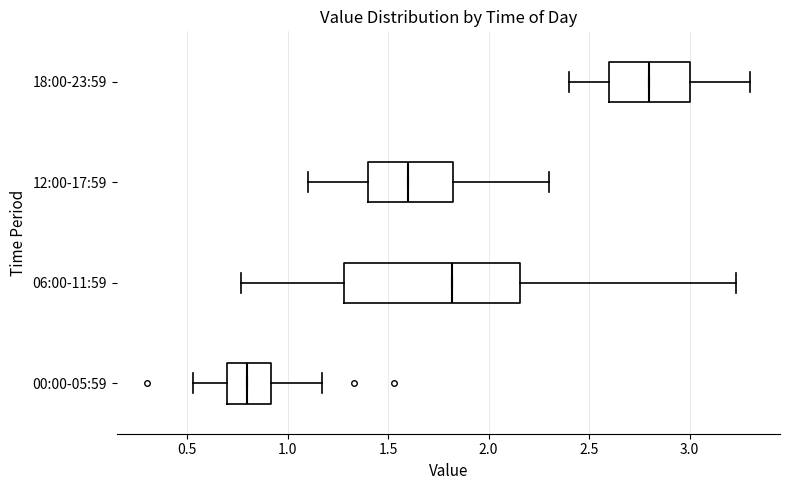

Reading bottom to top, read every box against the x-axis: the position of its median line, the range the box covers, and the ends of its whiskers. The values are not printed on the chart, so give them approximately, as read against the axis.

00:00-05:59: median 0.80, box 0.70 to 0.90, whiskers 0.55 to 1.15
06:00-11:59: median 1.80, box 1.30 to 2.15, whiskers 0.75 to 3.25
12:00-17:59: median 1.60, box 1.40 to 1.85, whiskers 1.10 to 2.30
18:00-23:59: median 2.80, box 2.60 to 3.00, whiskers 2.40 to 3.30